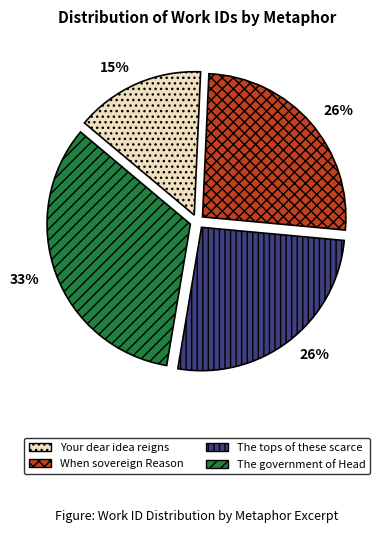

Is there a majority slice in this chart?

No